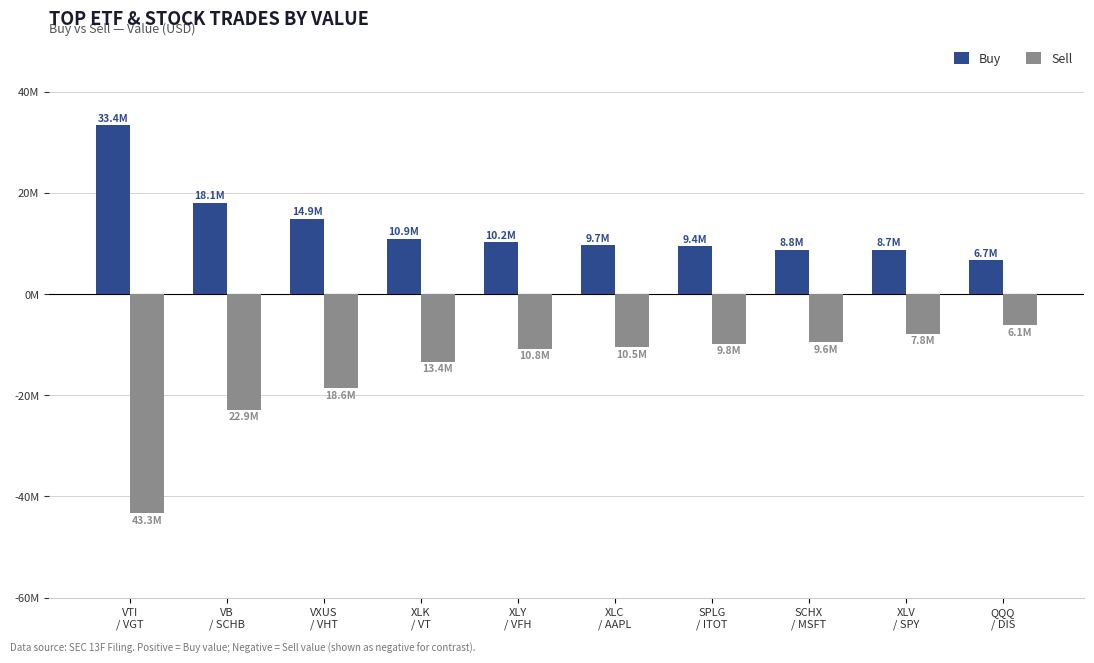

Does the chart contain any negative values?

Yes